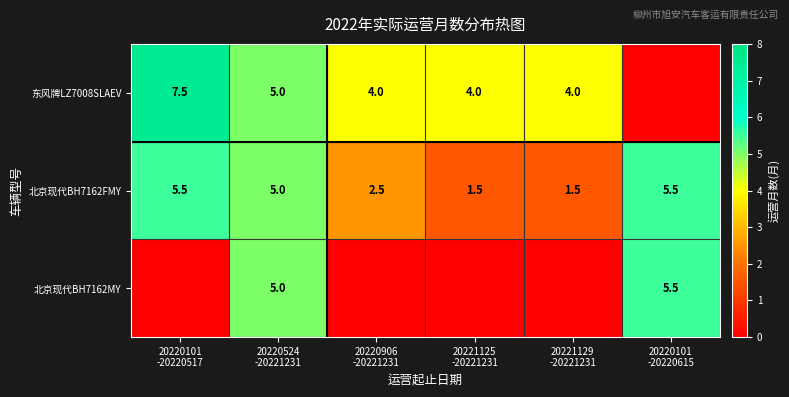

At which category does the chart reach its peak across all series?

20220101
-20220517